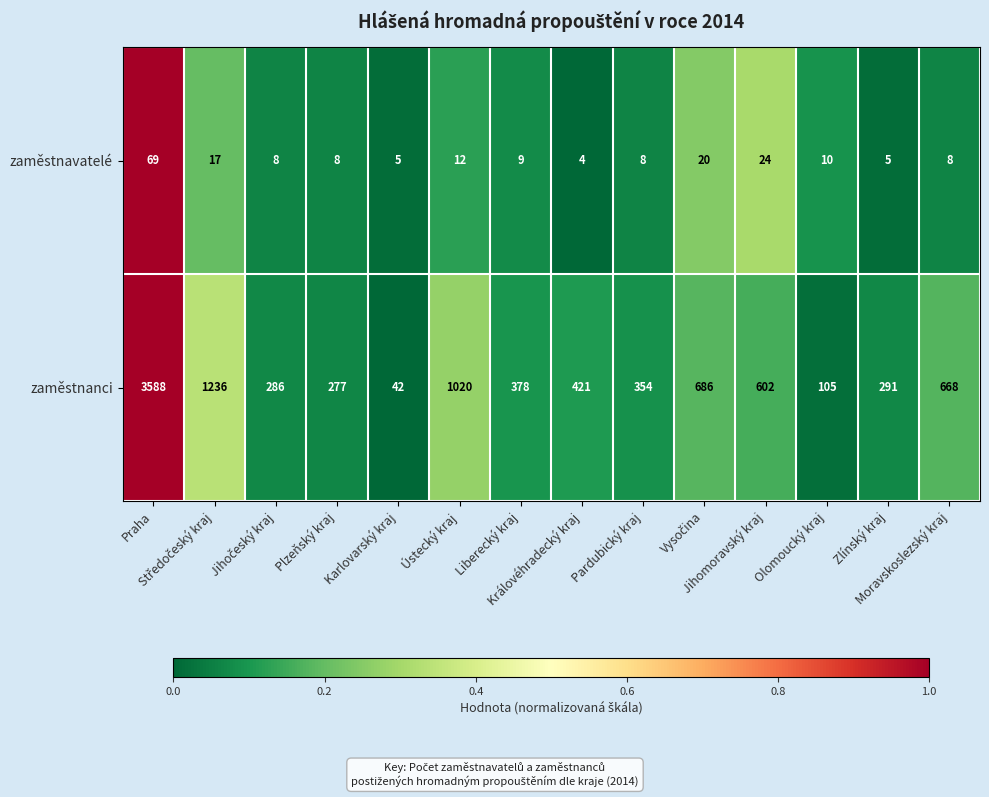

What is the difference between the second highest and minimum values in the zaměstnavatelé series?

20